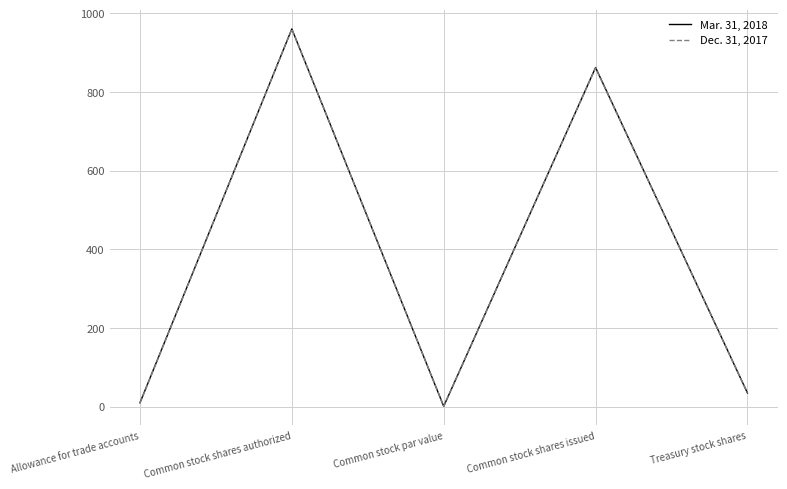

Is the value of Dec. 31, 2017 at Common stock par value greater than the value of Mar. 31, 2018 at Common stock shares issued?

No